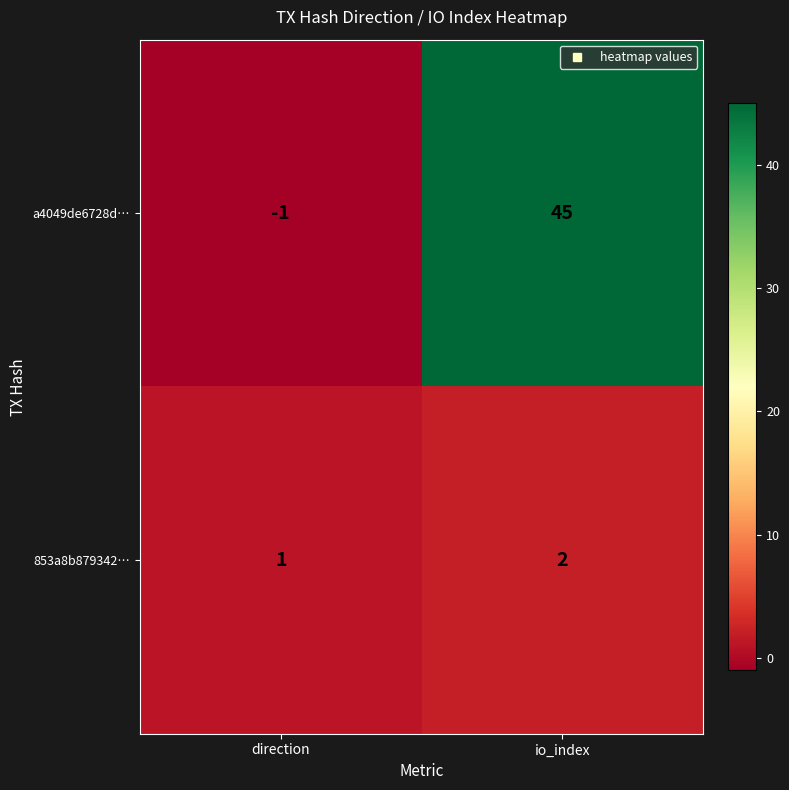

Reading right to left, what are all the values shown in this chart?

a4049de6728d…: io_index=45	direction=-1
853a8b879342…: io_index=2	direction=1